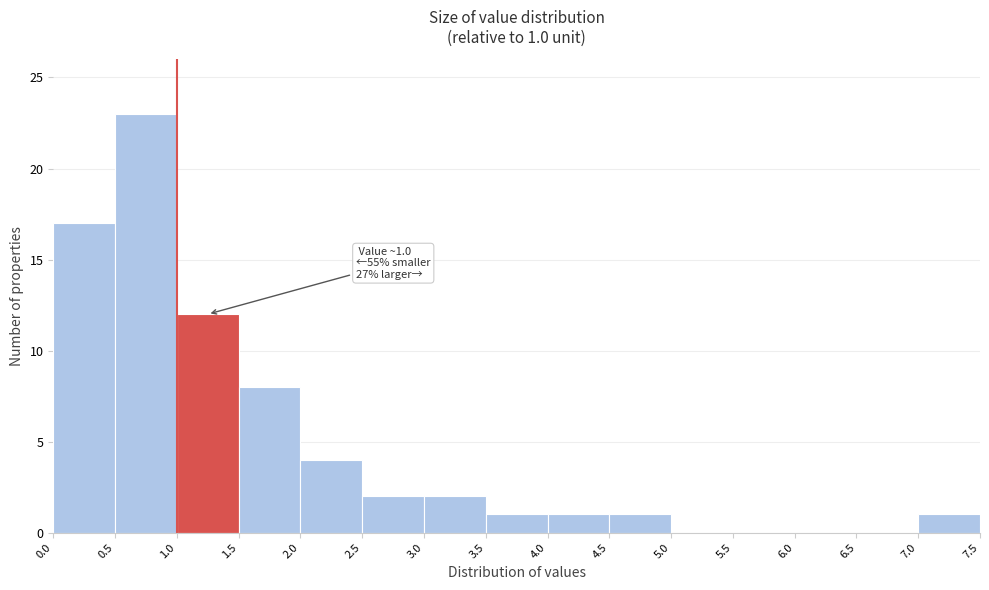

Which range on the x-axis has the tallest bar?

0.5 to 1.0